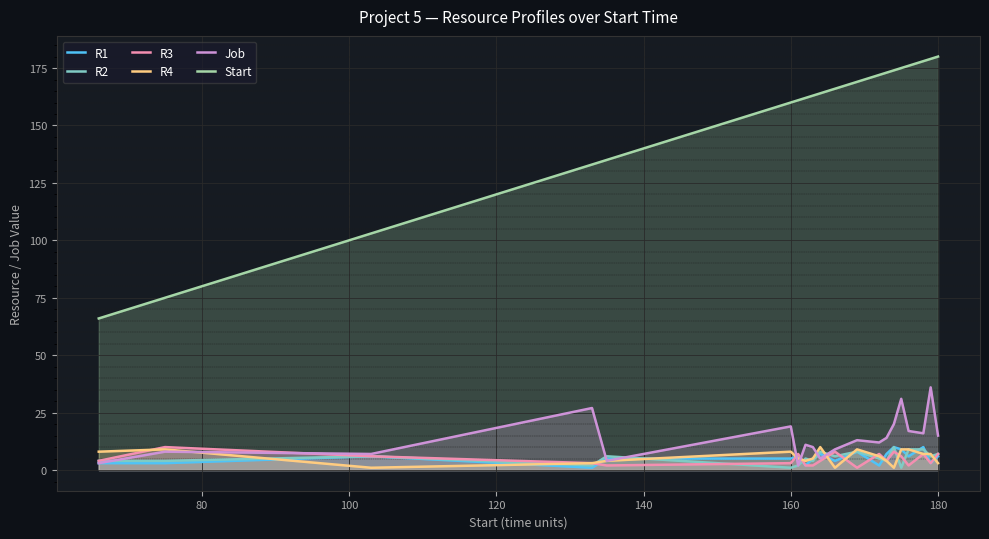

Which series has the largest range (max minus min)?

Start